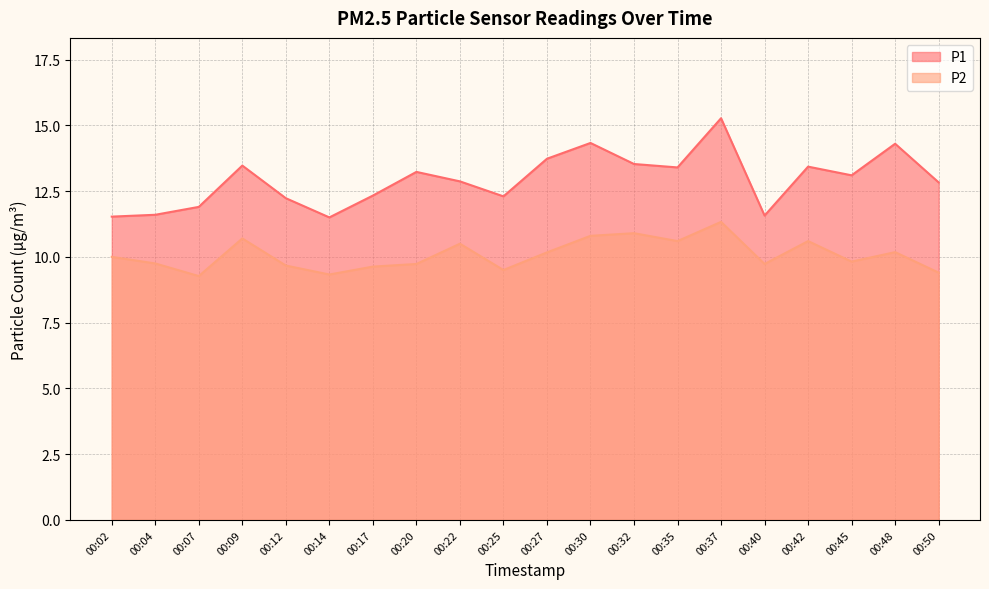

Which series has the widest spread of values?

P1